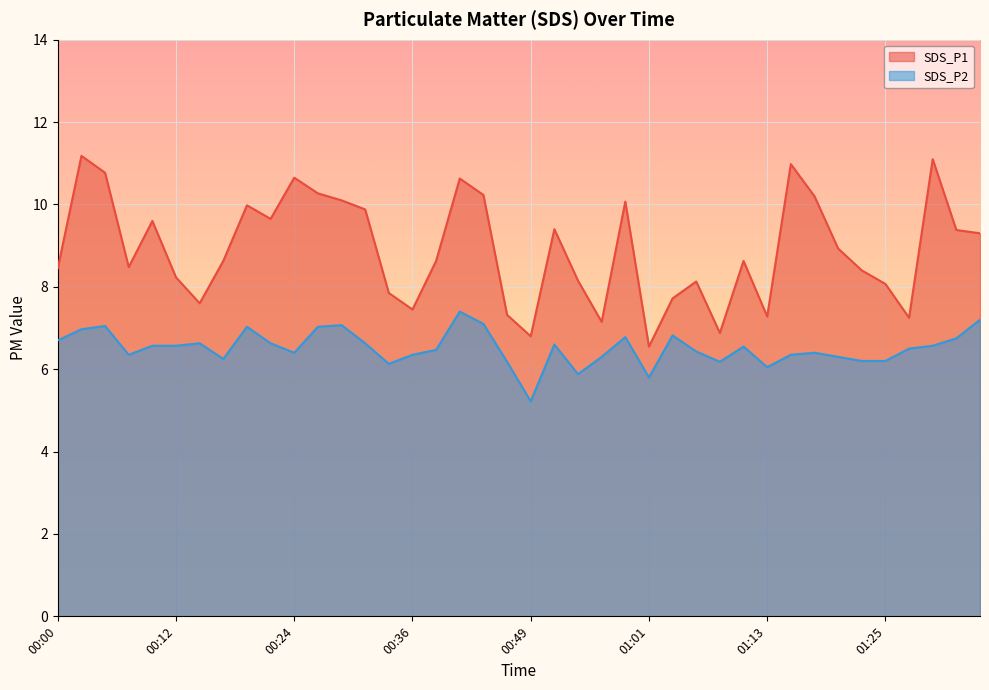

True or false: SDS_P1 has more than 1 interior local peaks.

True